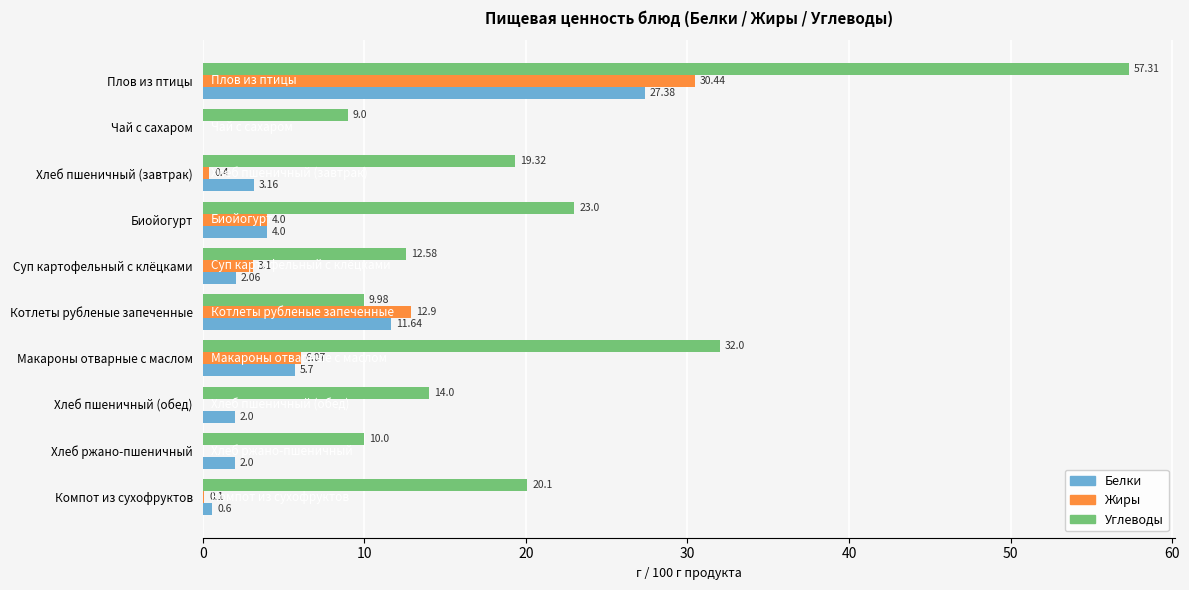

Is the value of Жиры at Котлеты рубленые запеченные greater than the value of Углеводы at Хлеб пшеничный (завтрак)?

No